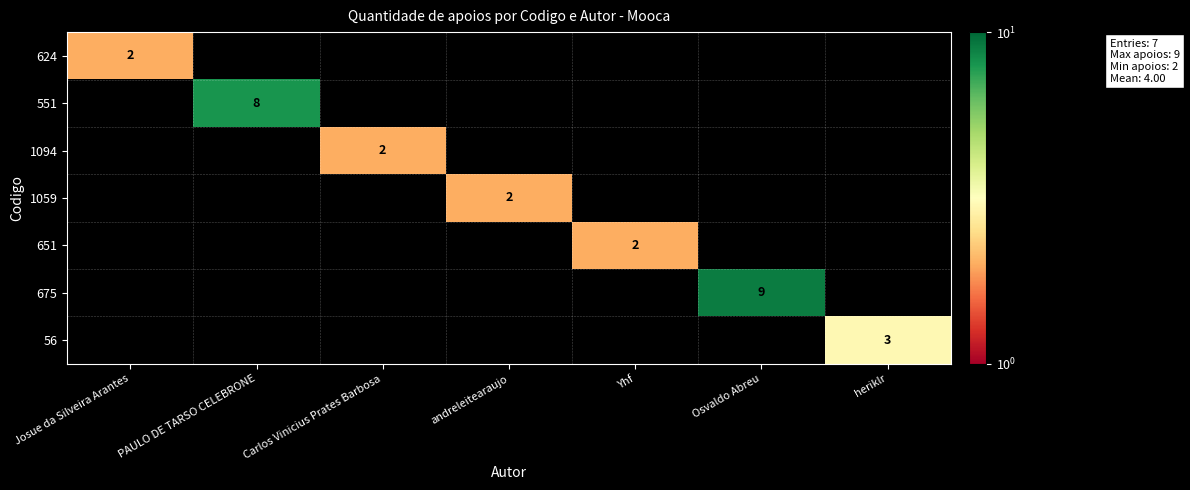

The 675 series shows 9 at Osvaldo Abreu. True or false?

True